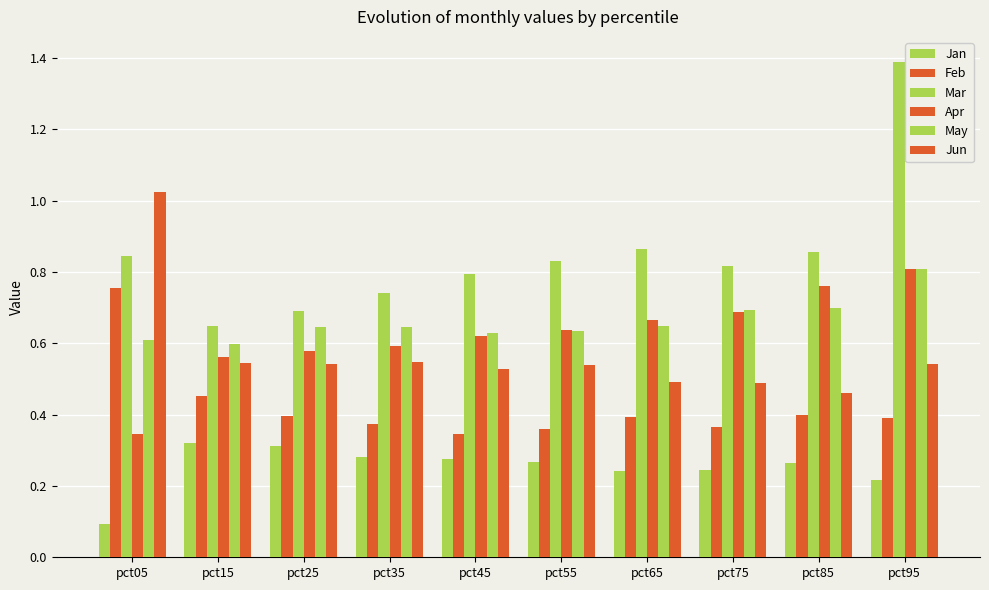

What is the lowest value of the May series?

0.6